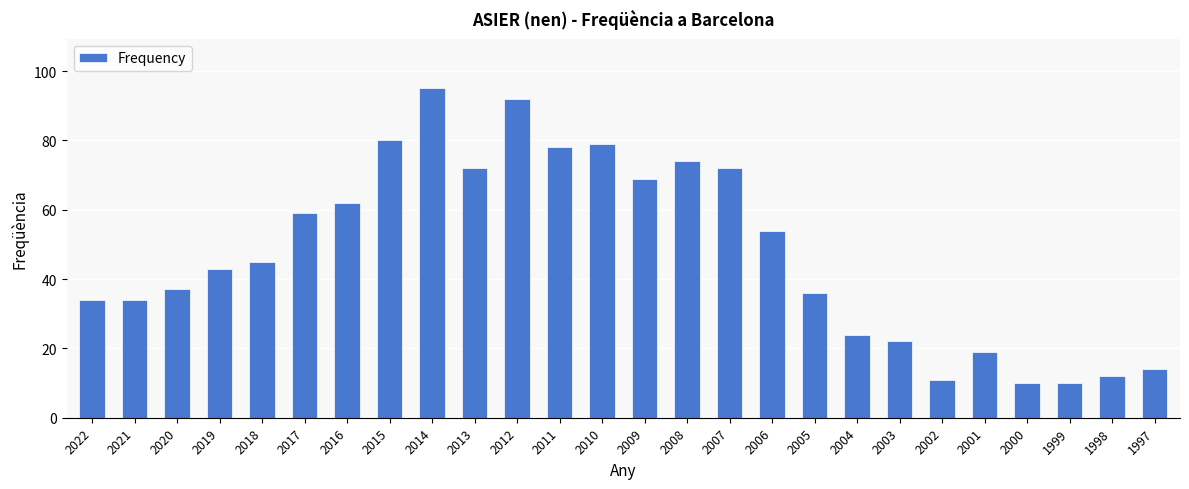

What is the greatest value displayed?

95